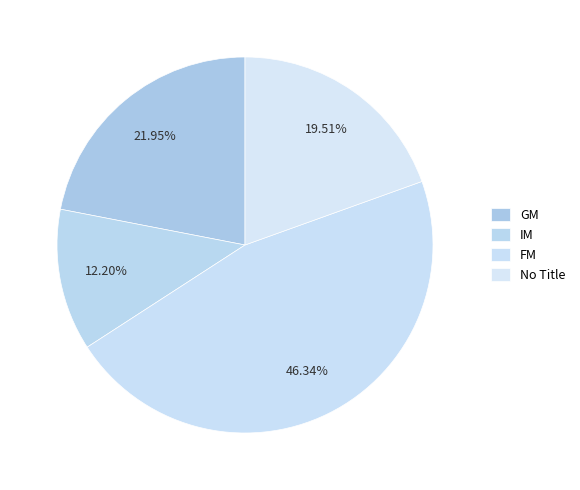

Count the number of slices in the pie.

4